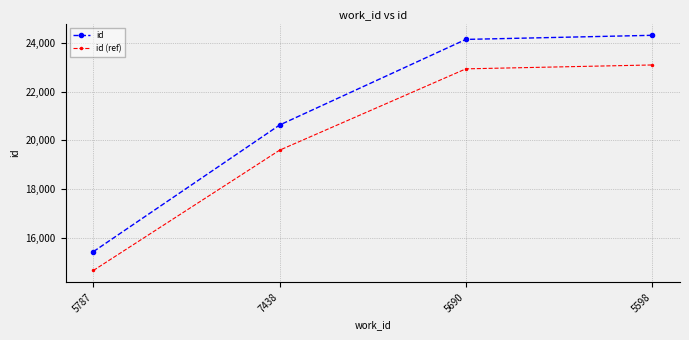

What is the maximum value for id?

24306.0